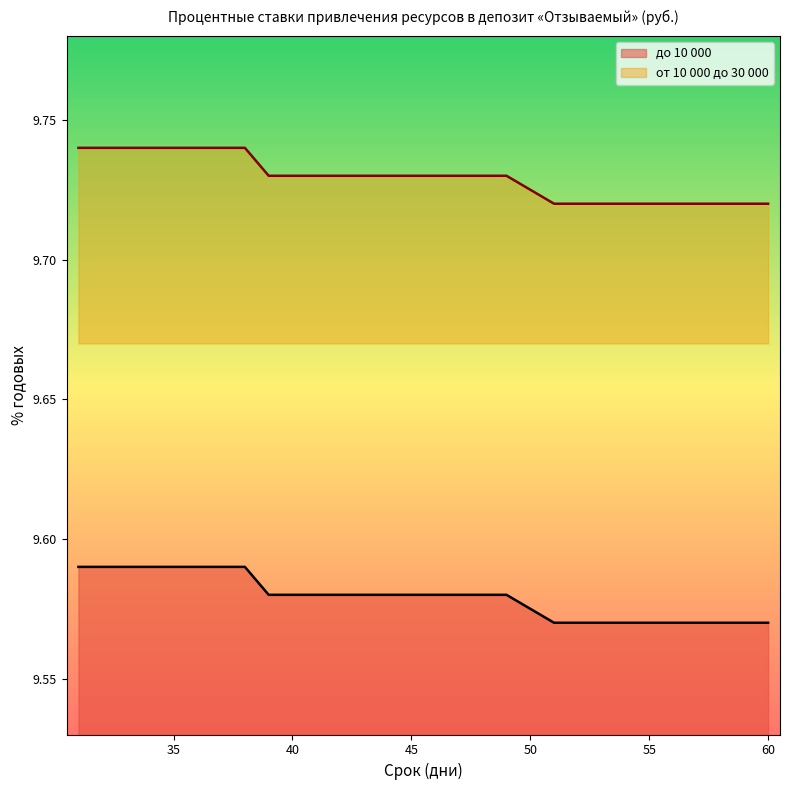

Reading left to right, transcribe all the data shown in this chart.

до 10 000: 9.6	9.6	9.6	9.6	9.6	9.6	9.6	9.6	9.6	9.6	9.6	9.6	9.6	9.6	9.6	9.6	9.6	9.6	9.6	9.6	9.6	9.6	9.6	9.6	9.6	9.6	9.6
от 10 000 до 30 000: 9.7	9.7	9.7	9.7	9.7	9.7	9.7	9.7	9.7	9.7	9.7	9.7	9.7	9.7	9.7	9.7	9.7	9.7	9.7	9.7	9.7	9.7	9.7	9.7	9.7	9.7	9.7